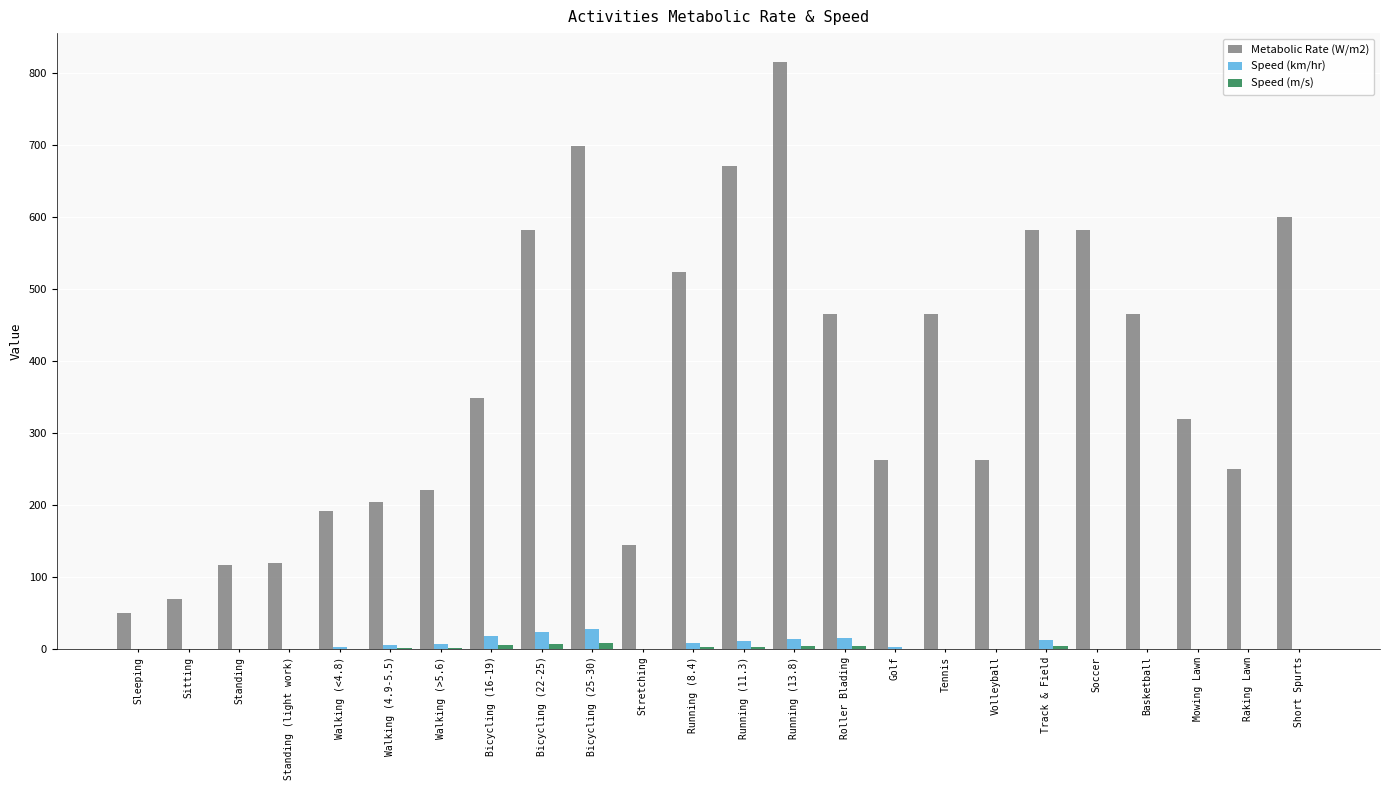

True or false: Metabolic Rate (W/m2) has a value of 116.0 at Standing.

True